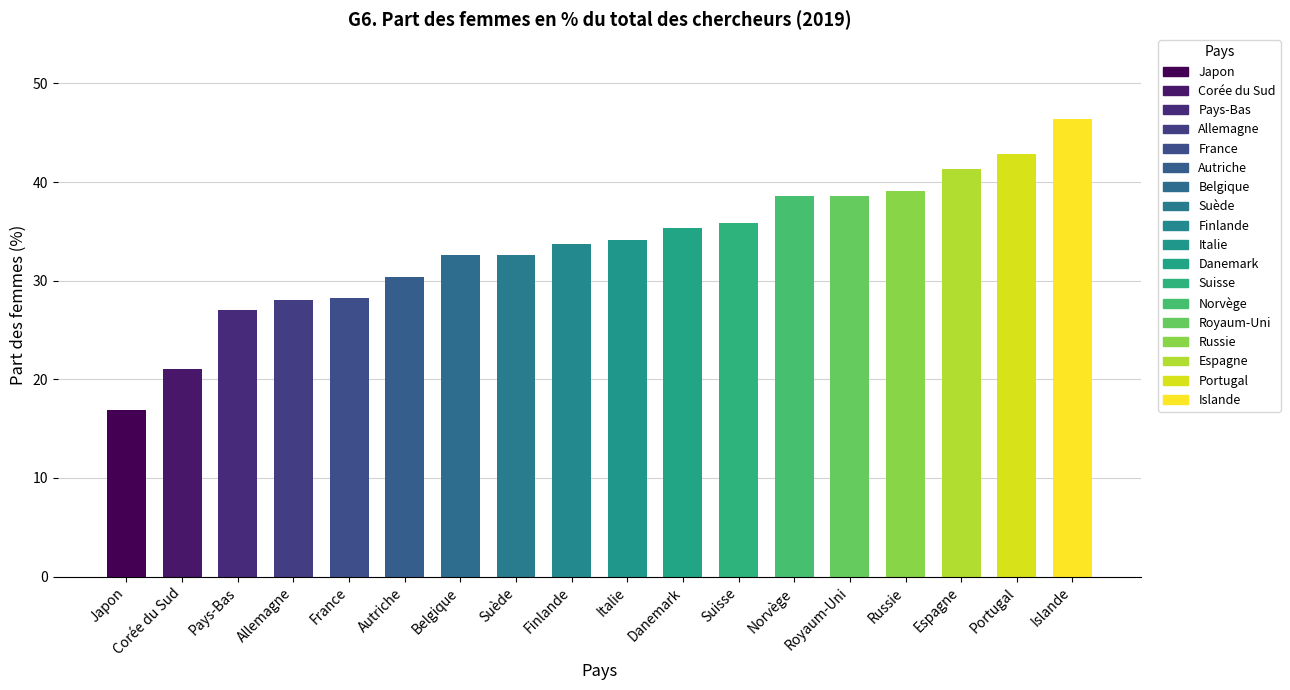

What is the change in value from France to Autriche?

+2.1